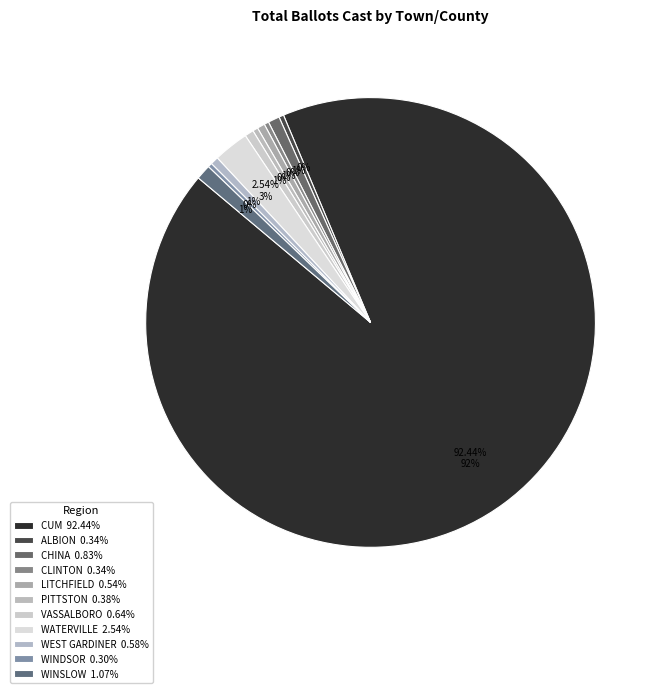

What is the largest slice in the pie chart?

CUM